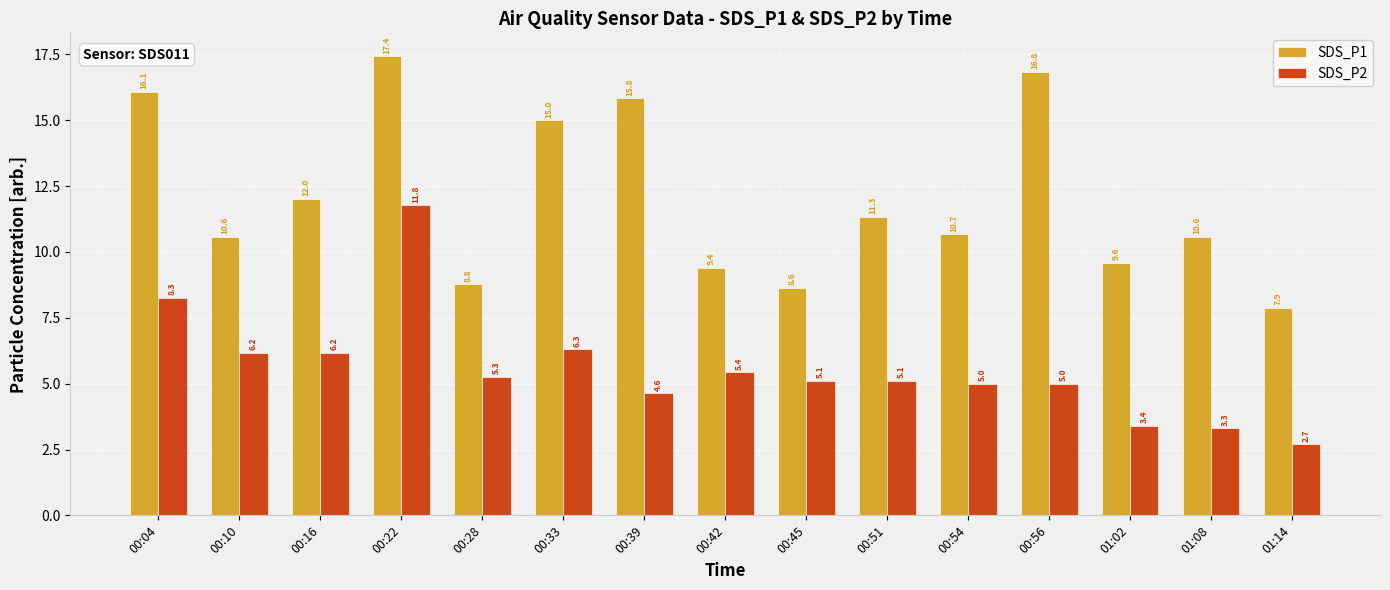

The SDS_P1 series shows 17.4 at 00:22. True or false?

True